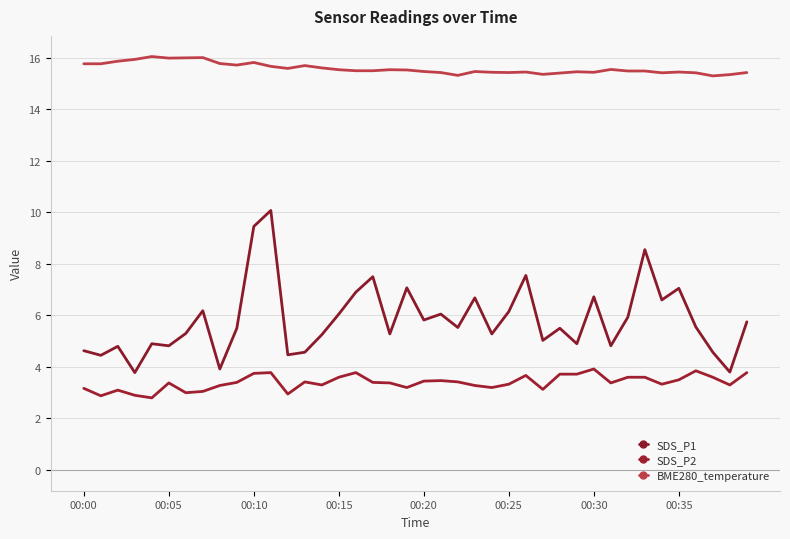

Does the chart have visible grid lines?

Yes